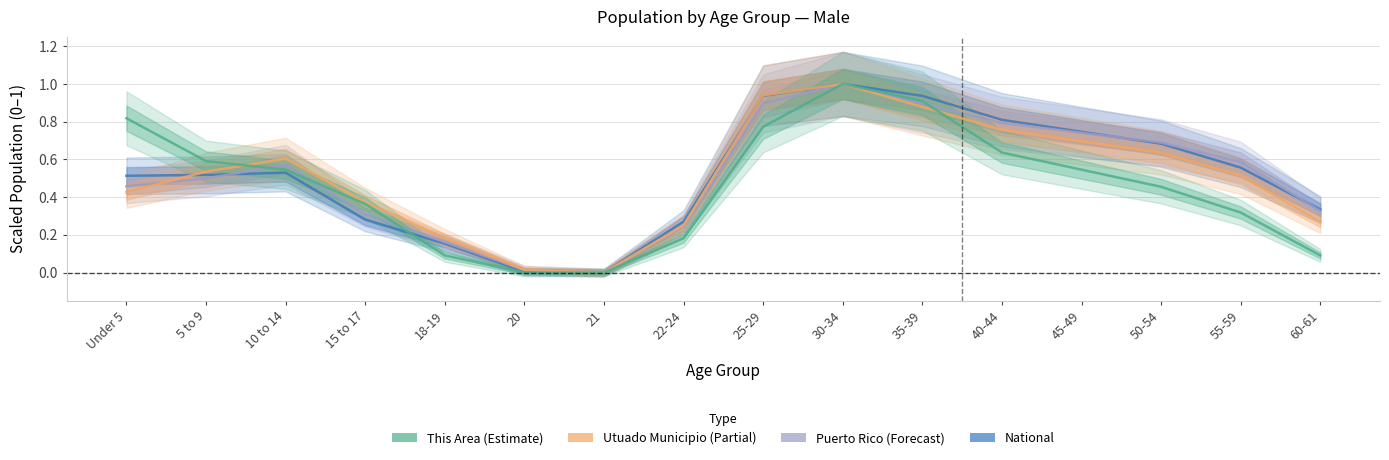

What are all the series names shown in the legend?

National, Puerto Rico, Utuado Municipio, This Area